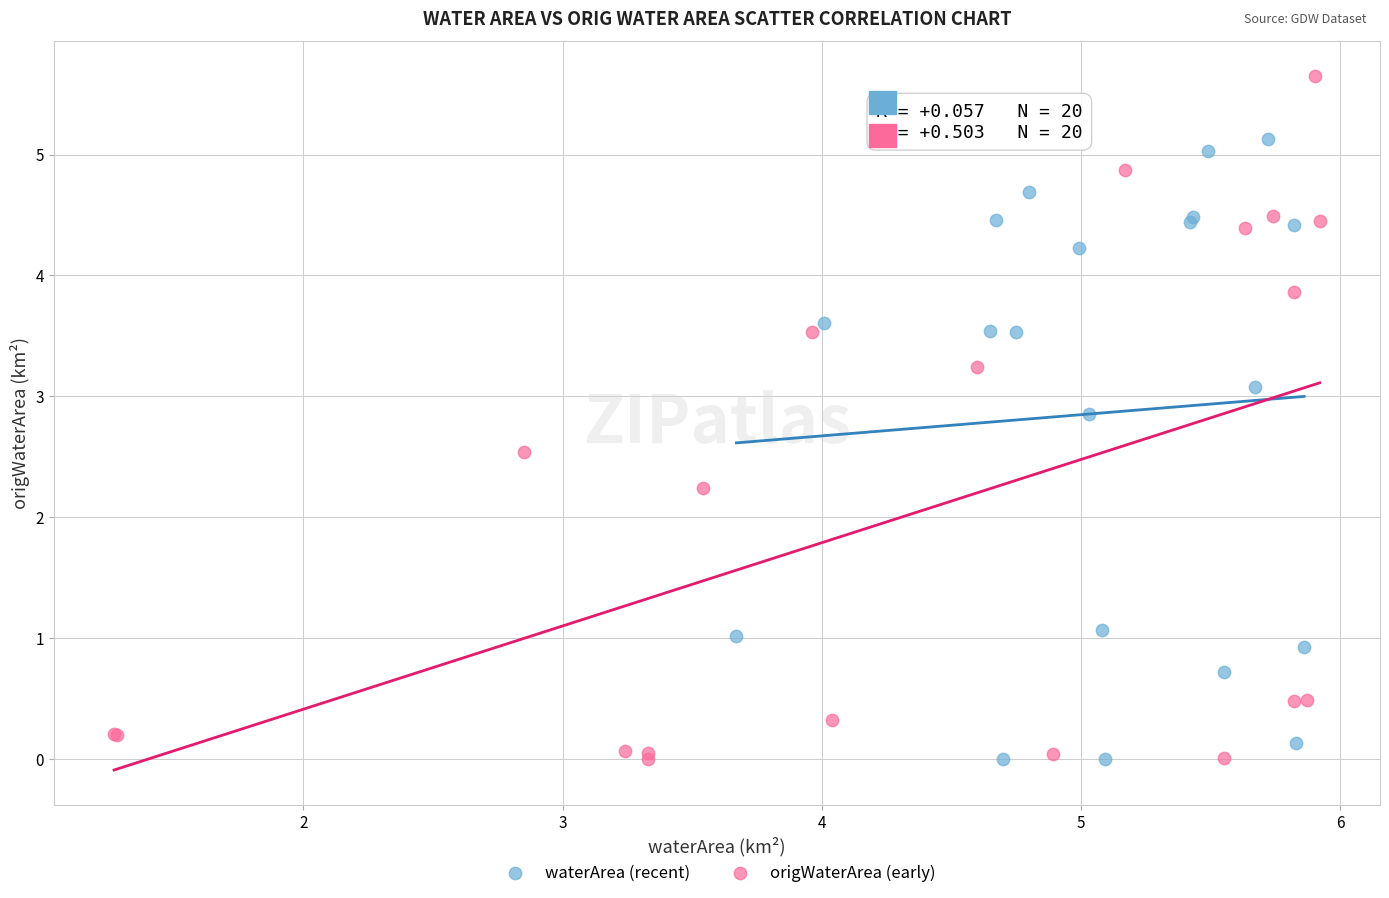

Which series has the largest Y range (max minus min)?

origWaterArea (early)